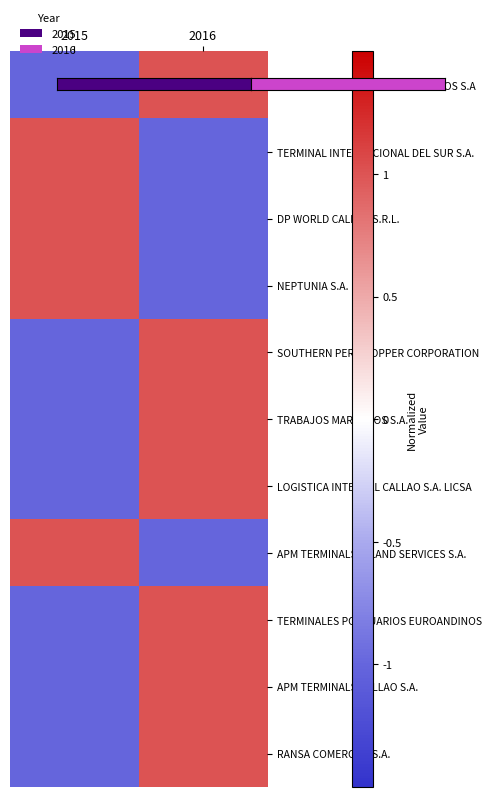

What is the total value across all series at 2015?

-3.0